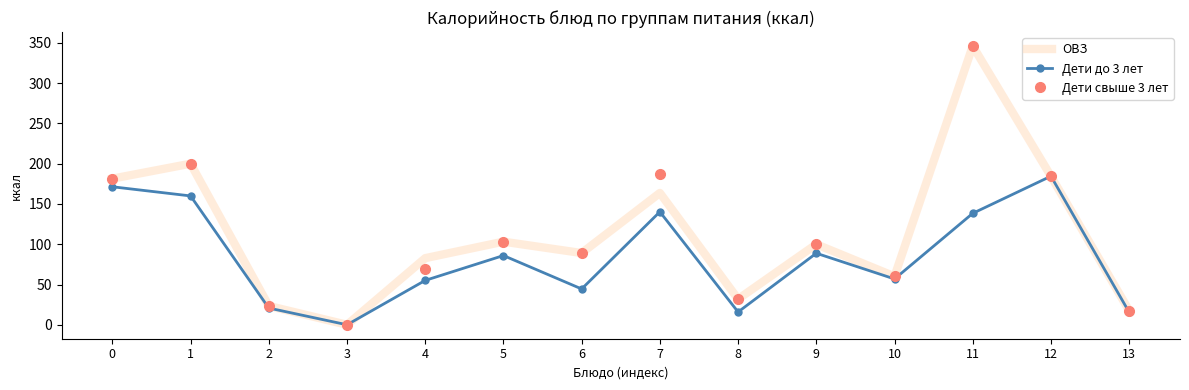

At 7, list the series in order from largest to smallest.

Дети свыше 3 лет, ОВЗ, Дети до 3 лет